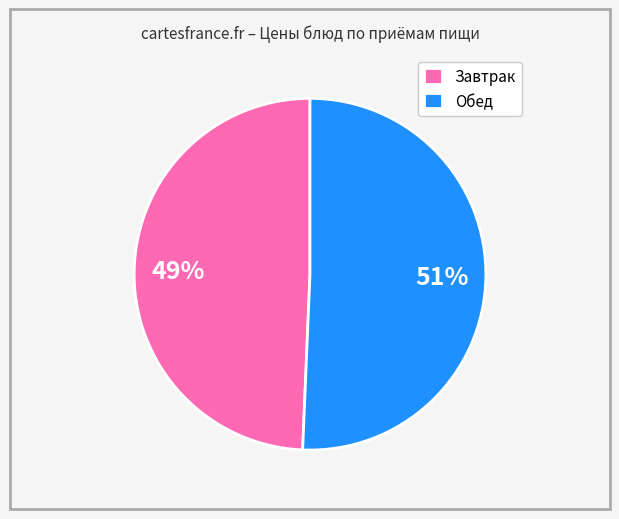

Does Завтрак account for over 50% of the chart?

No